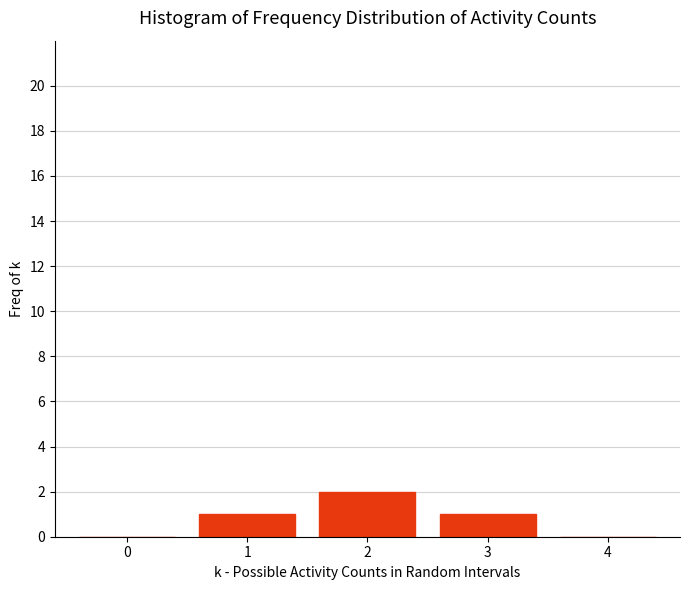

Reading left to right, list all the values displayed in this chart.

0=0	1=1	2=2	3=1	4=0